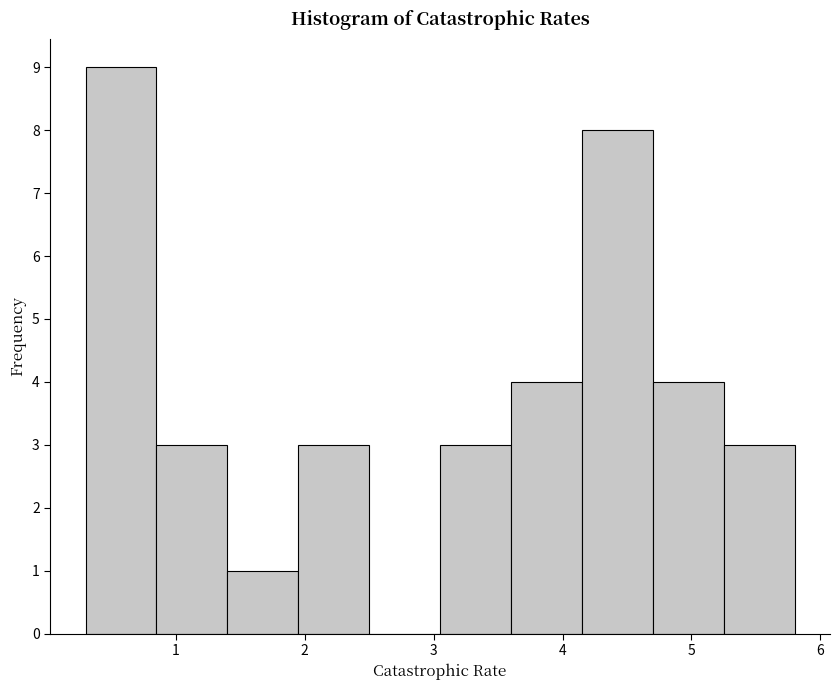

What is the height of the bar covering 0.85 to 1.40 on the x-axis? Neither the bar edges nor the heights are printed on the chart, so give them approximately, as read against the axes.

3